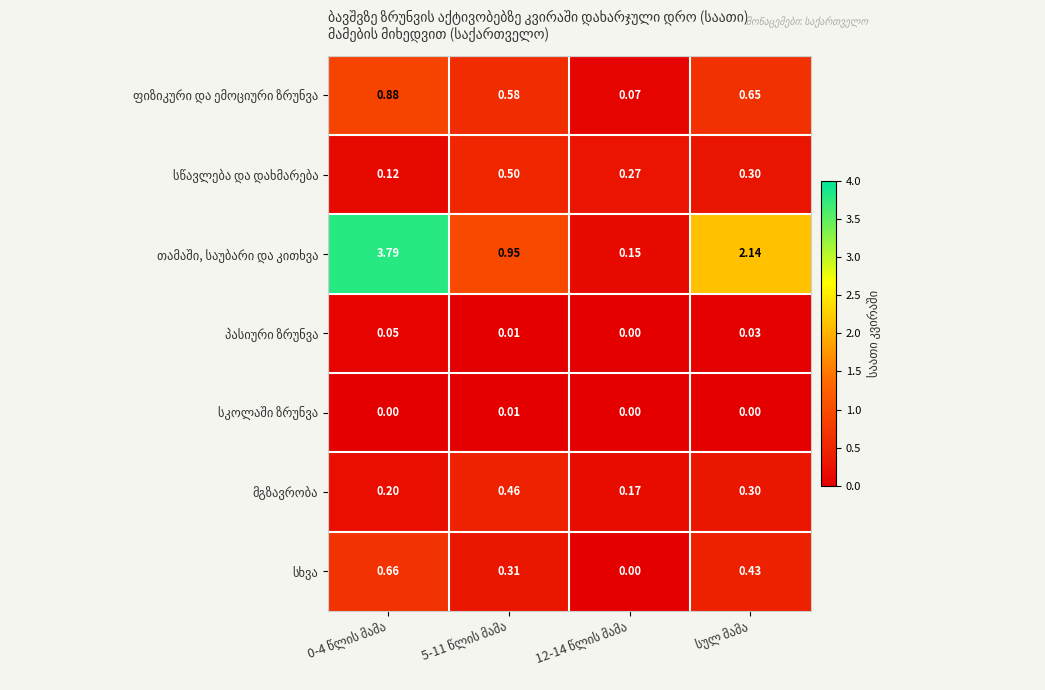

Which series has the widest spread of values?

თამაში, საუბარი და კითხვა